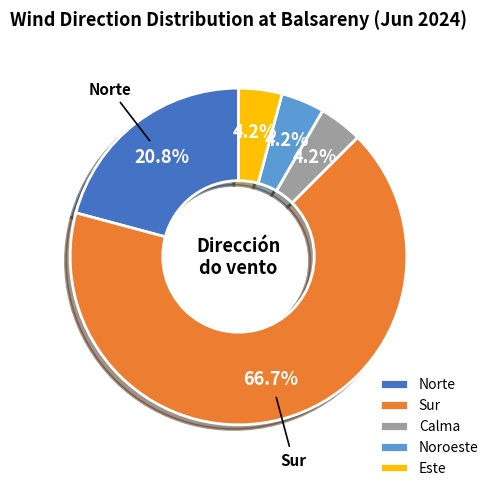

Count the number of slices in the pie.

5